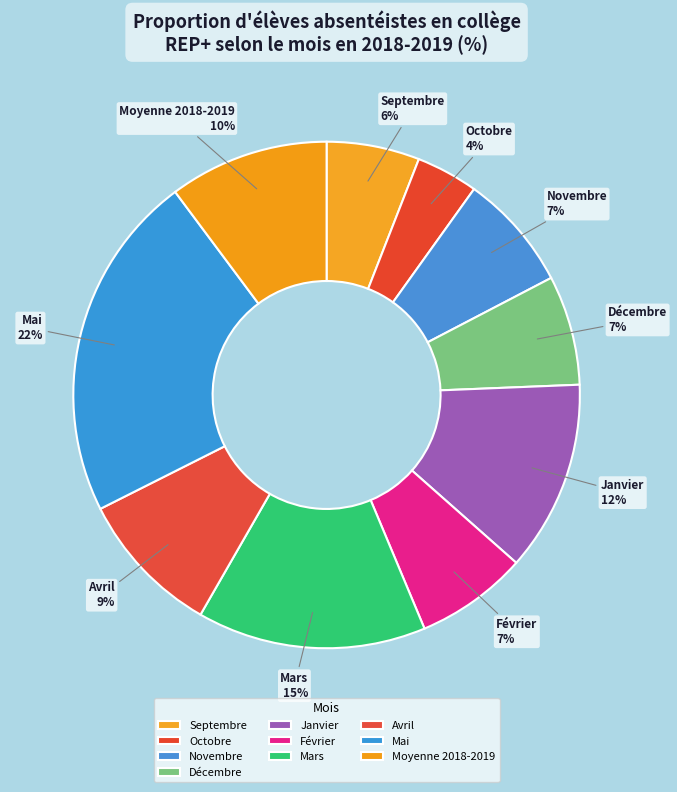

To the nearest percent, what percentage of the pie is Décembre?

7%